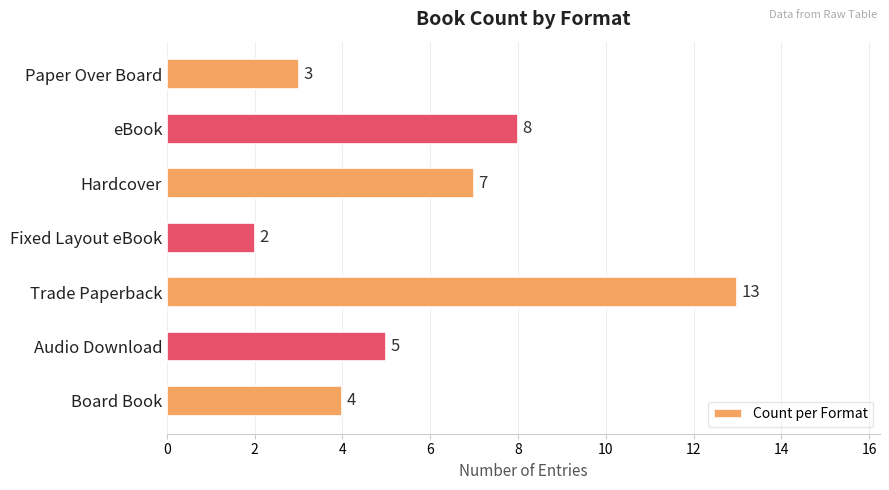

True or false: the data shows 2 at Fixed Layout eBook.

True